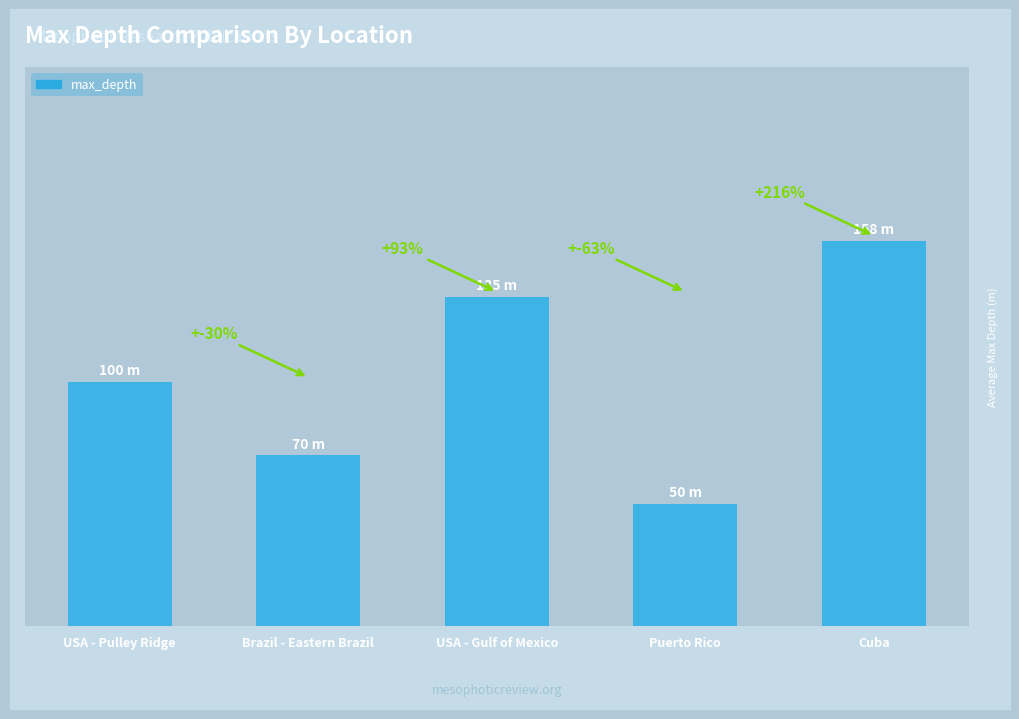

True or false: the data shows 100 at USA - Pulley Ridge.

True